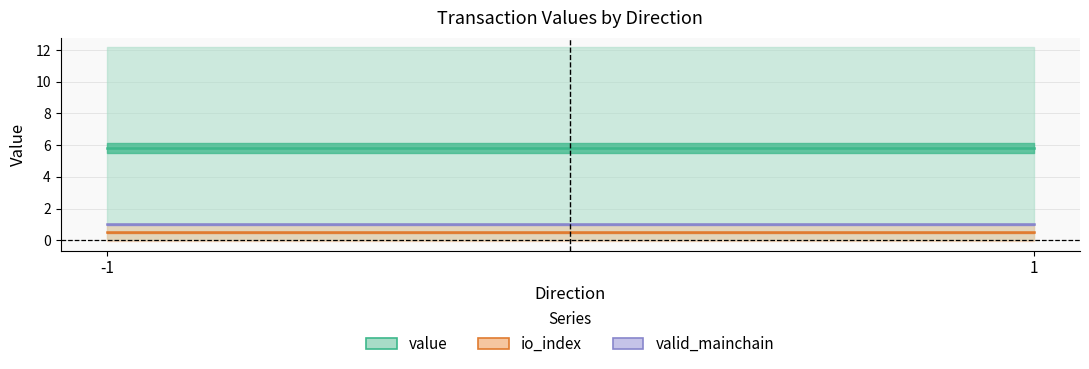

How many lines are shown in the chart?

3